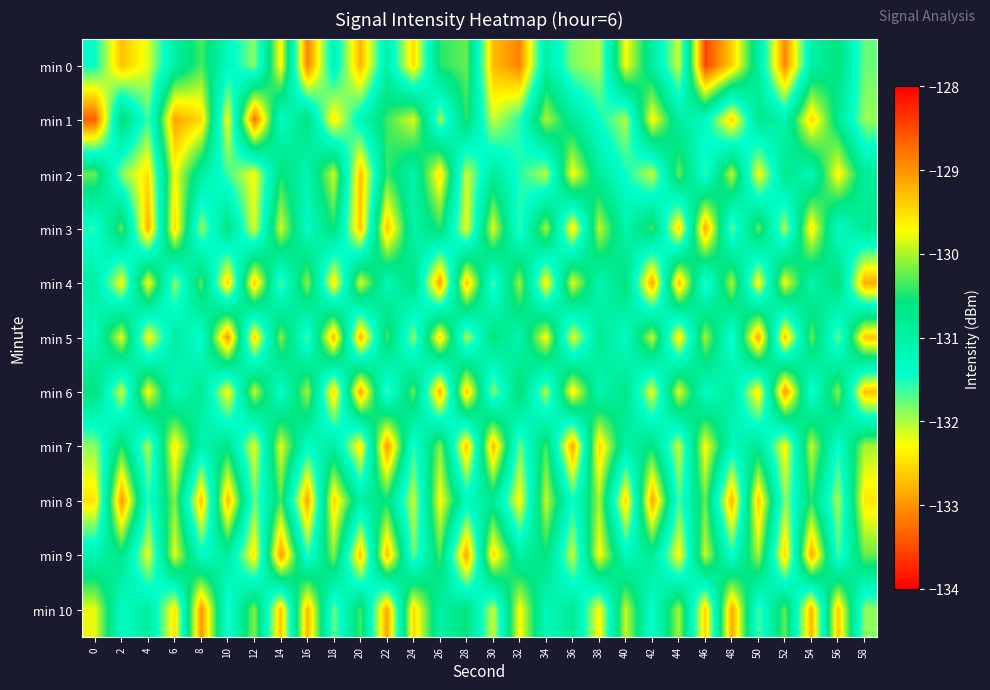

Which series has the widest spread of values?

min 0